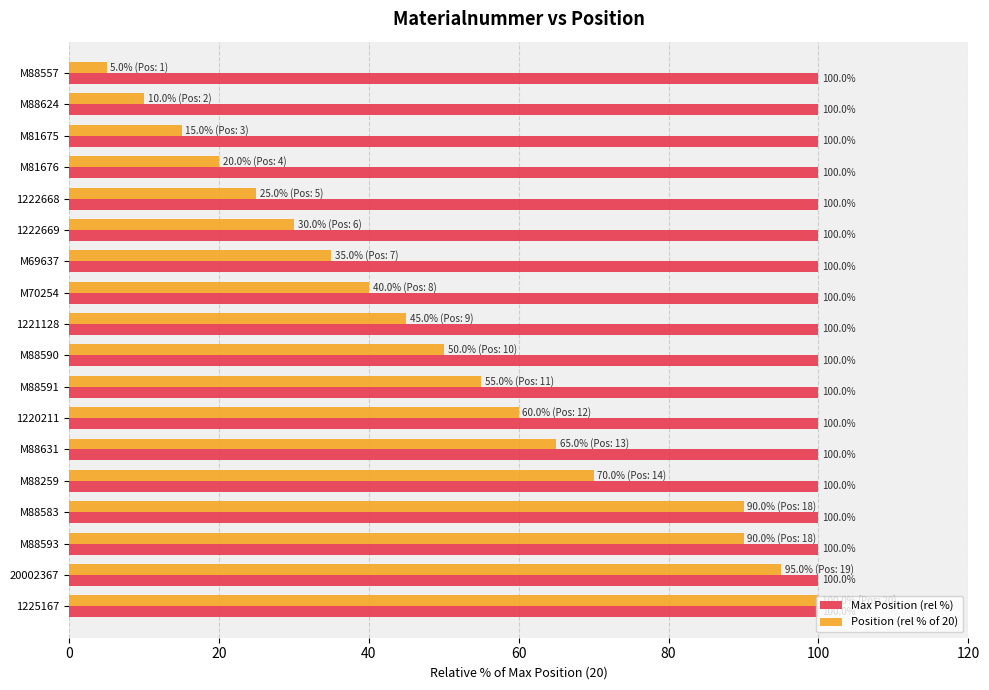

At 1222669, list the series in order from largest to smallest.

Max Position (rel %), Position (rel % of 20)